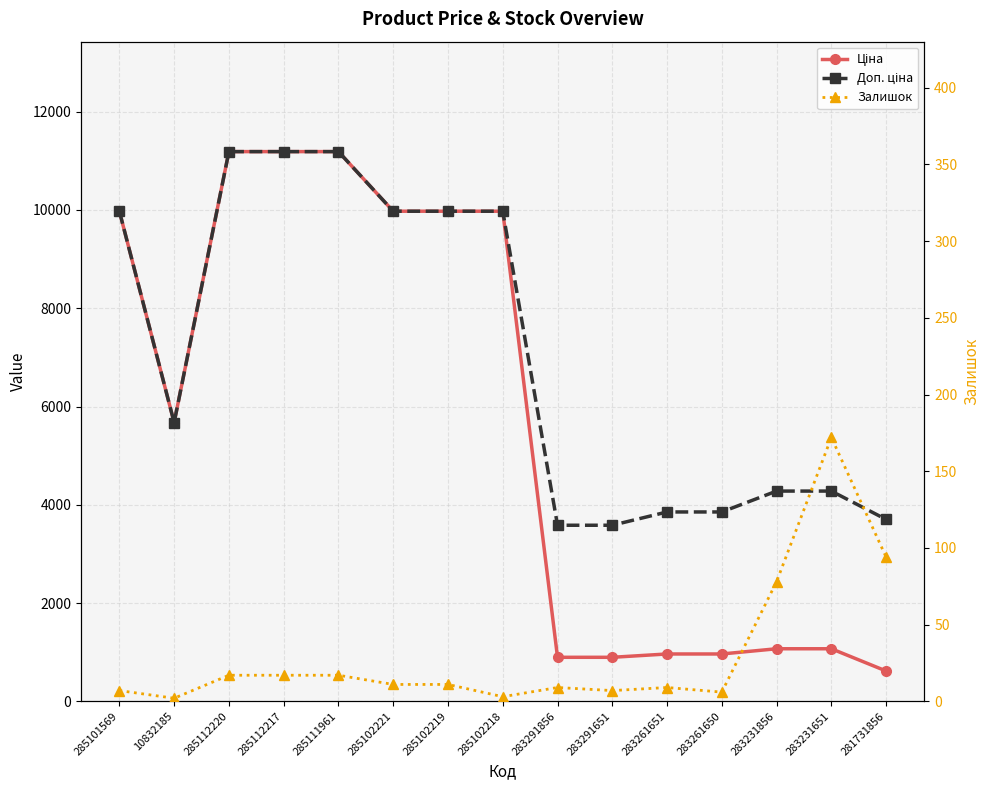

True or false: Доп. ціна and Ціна intersect in this chart.

False